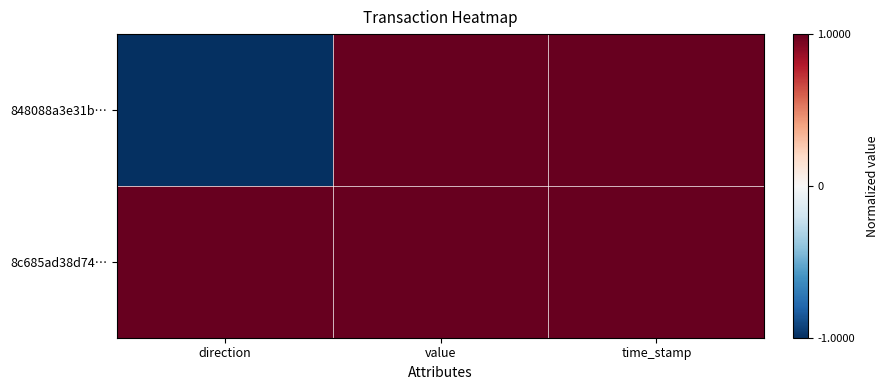

What is the total value across all series at value?

2.0